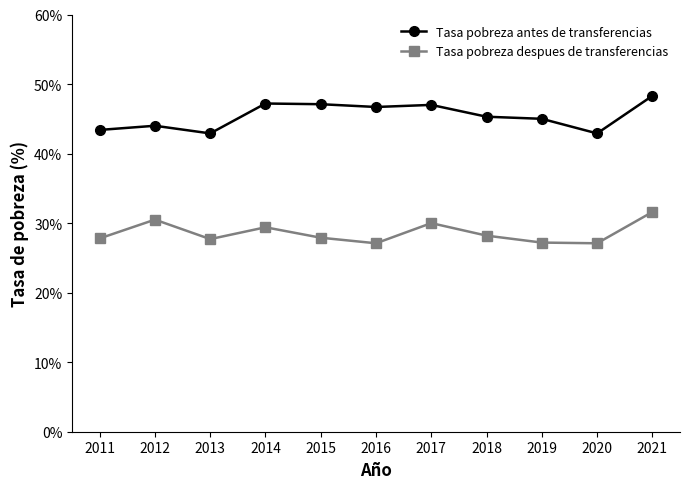

Which series has the largest range (max minus min)?

Tasa pobreza antes de transferencias